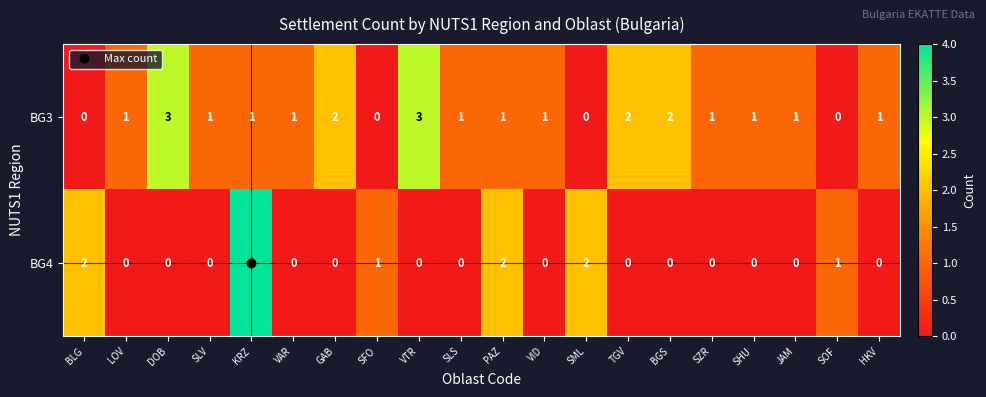

Rank the series at VID from highest to lowest value.

BG3, BG4